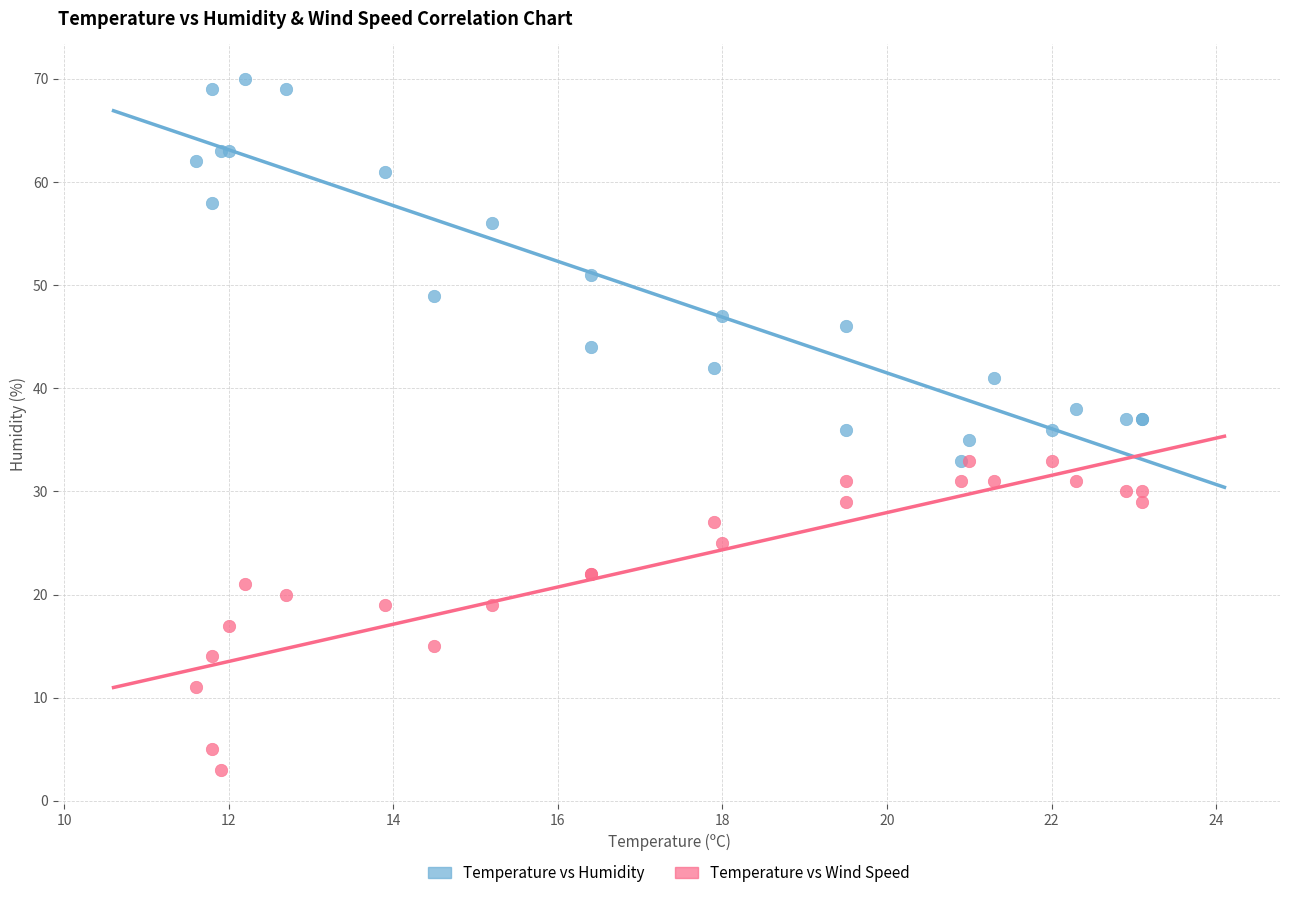

What are all the series names shown in the legend?

Temperature vs Humidity, Temperature vs Wind Speed